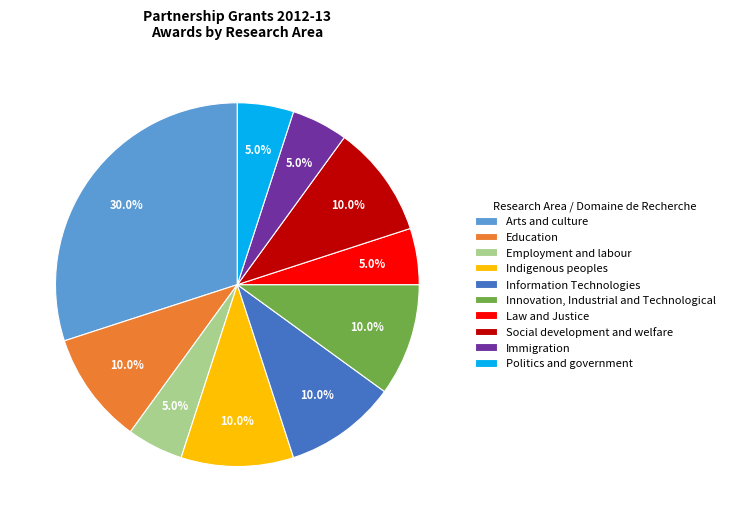

Is it true that Indigenous peoples is 10% of the pie?

True